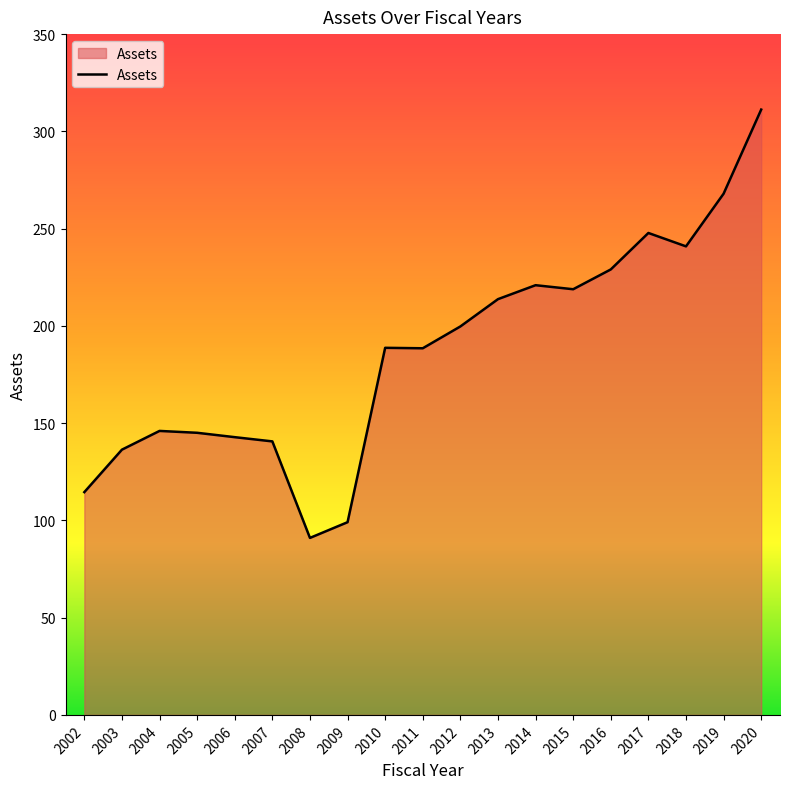

True or false: the data shows 140.6 at 2007.

True